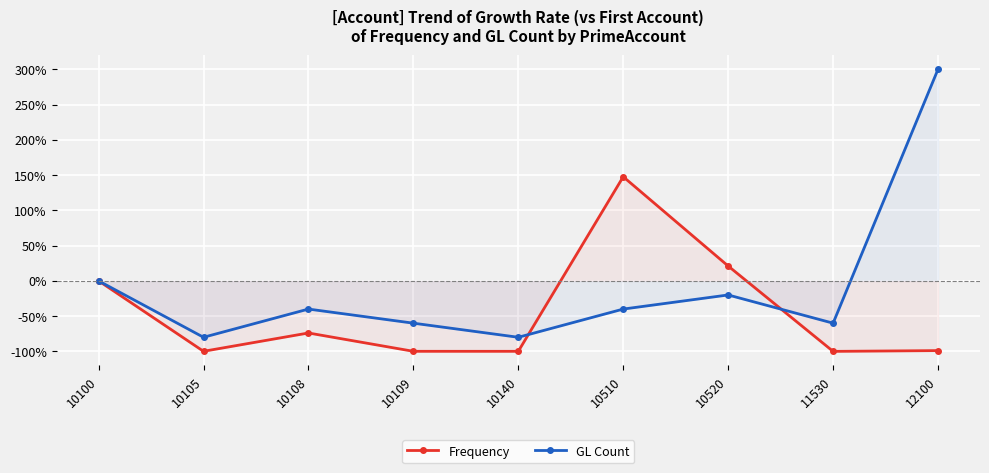

How many lines are shown in the chart?

2